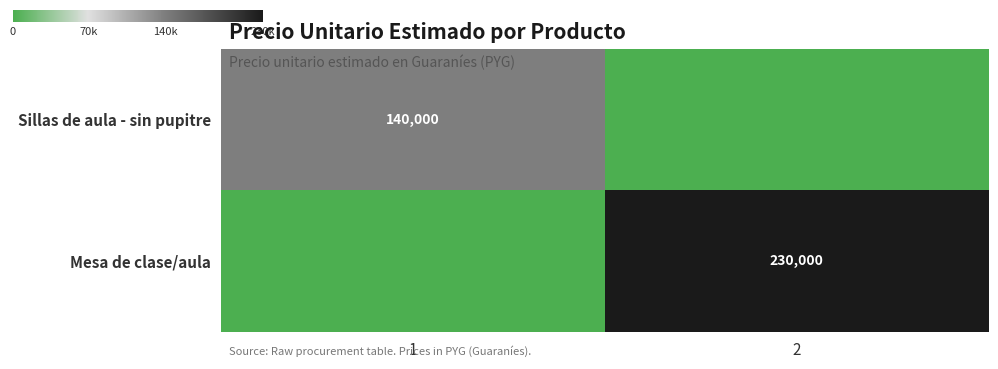

The Sillas de aula - sin pupitre series shows 244887 at 1. True or false?

False